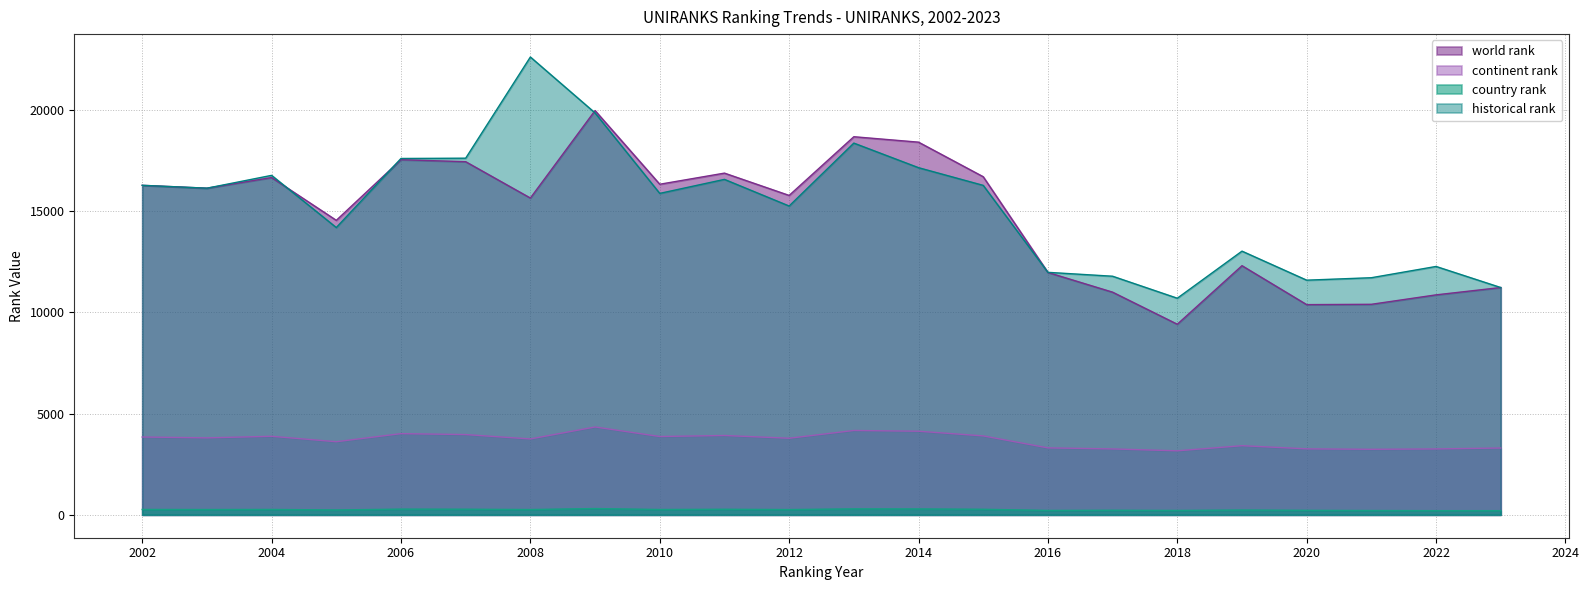

Which category has the lowest value in the continent rank series?

2018